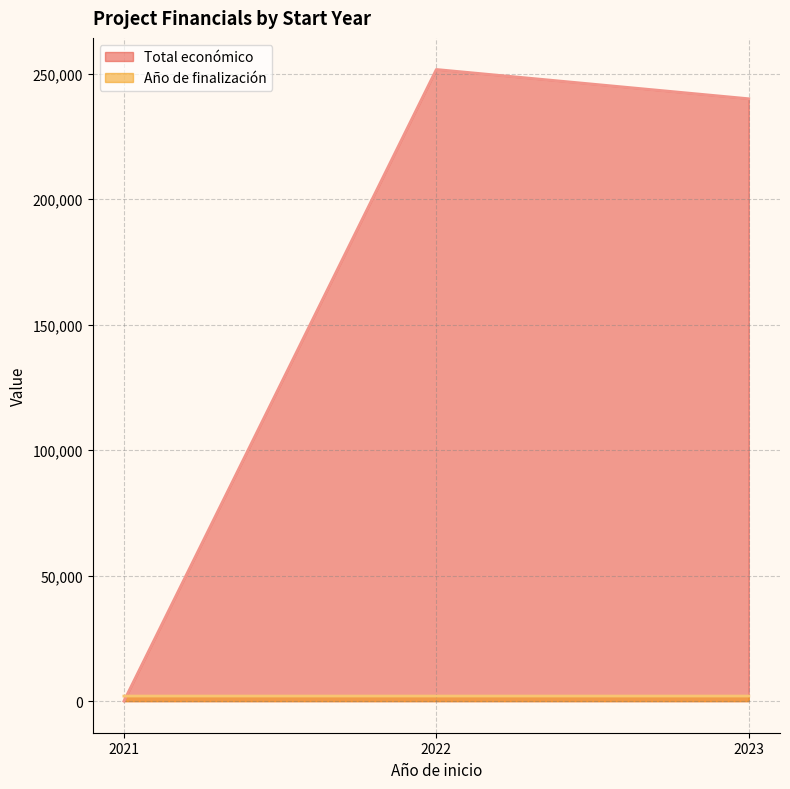

Which series changed the most between 2021 and 2023?

Total económico